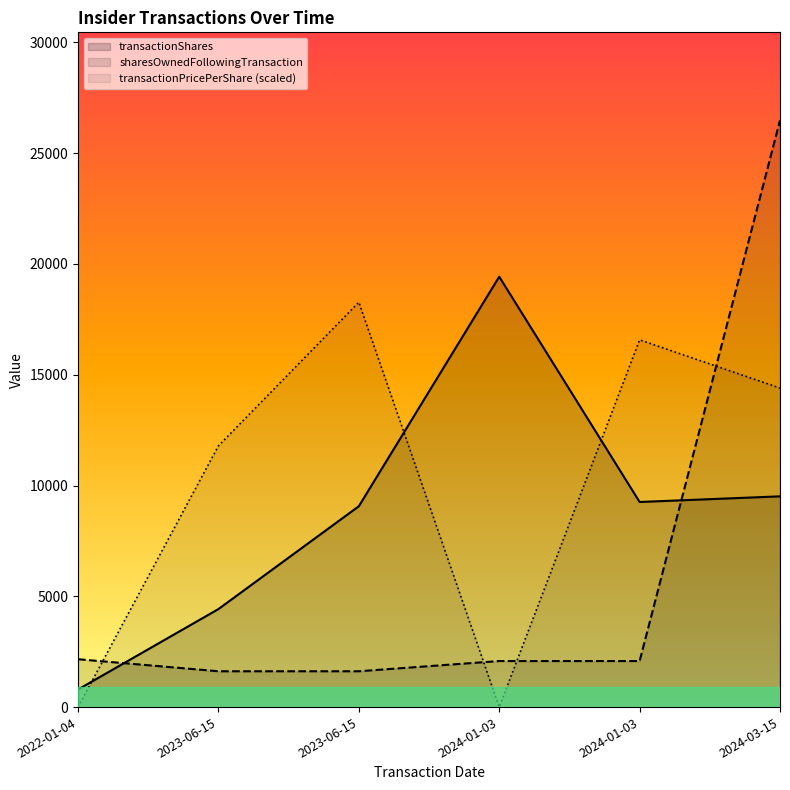

Is it true that sharesOwnedFollowingTransaction equals 2078.0 at 2024-01-03?

True